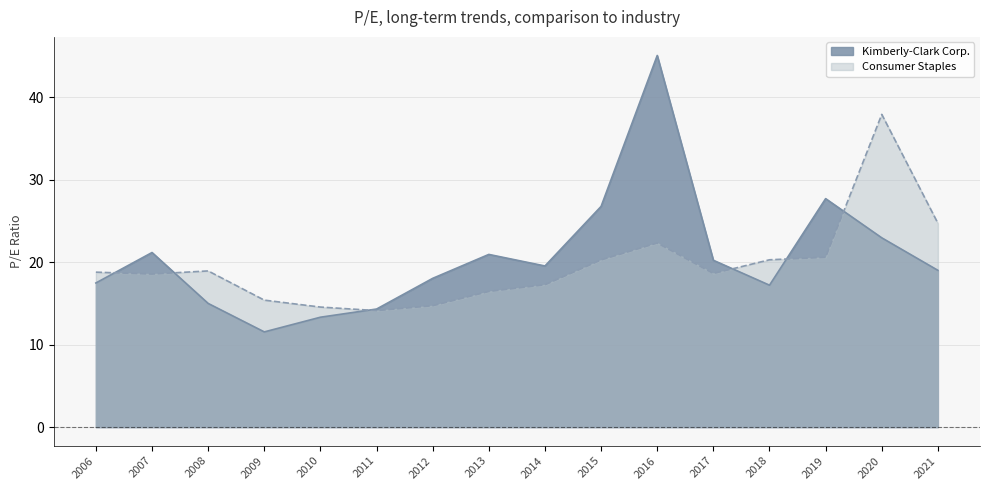

What is the spread (max minus min) of values at 2010?

1.2